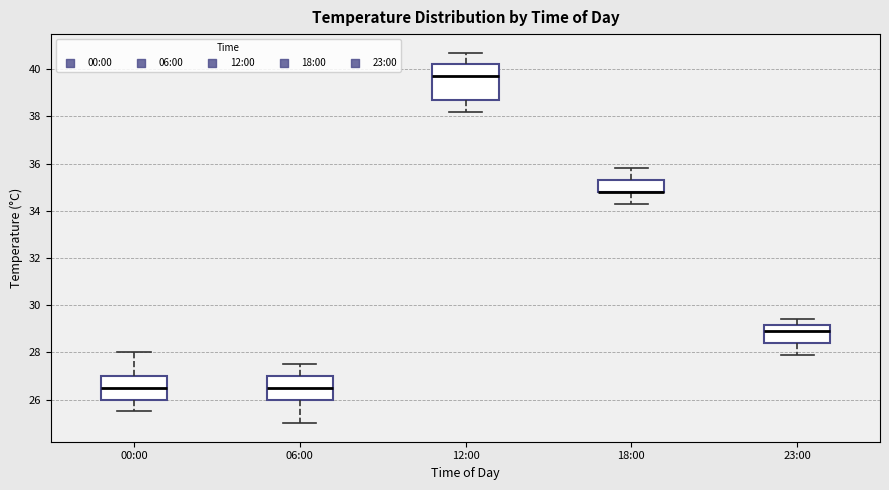

Comparing the boxes themselves (not the whiskers), which one is the tallest?

12:00